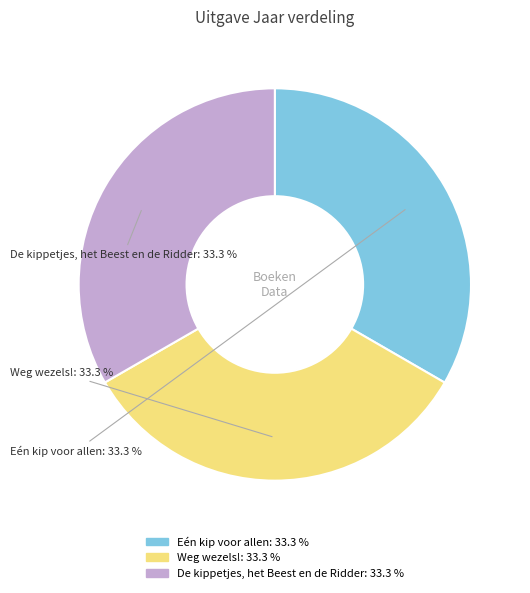

Is the sum of Eén kip voor allen and De kippetjes, het Beest en de Ridder greater than half?

Yes